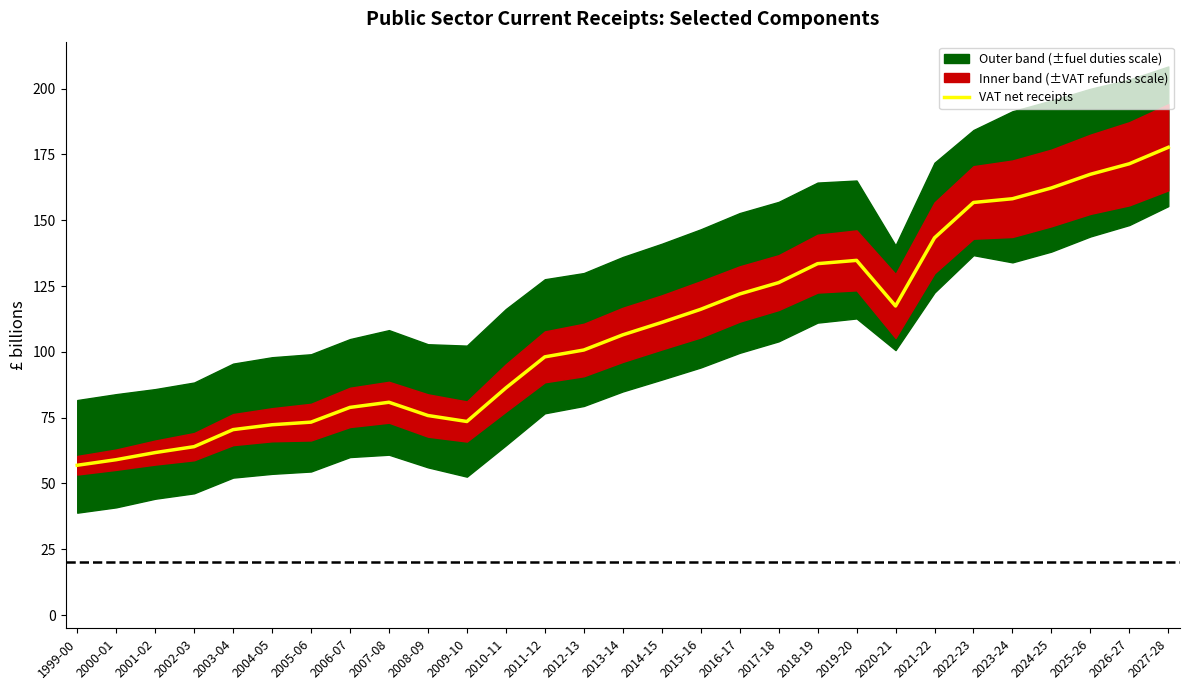

What is the maximum value shown in the chart?

177.7